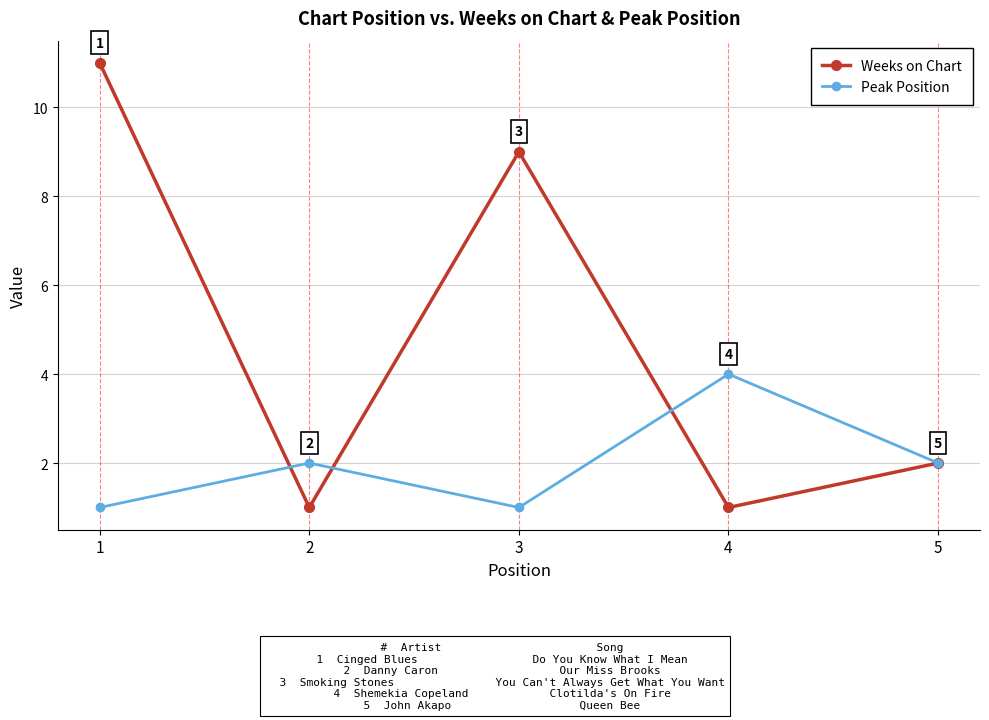

What is the value of the Weeks on Chart point at the 2nd from the left?

1